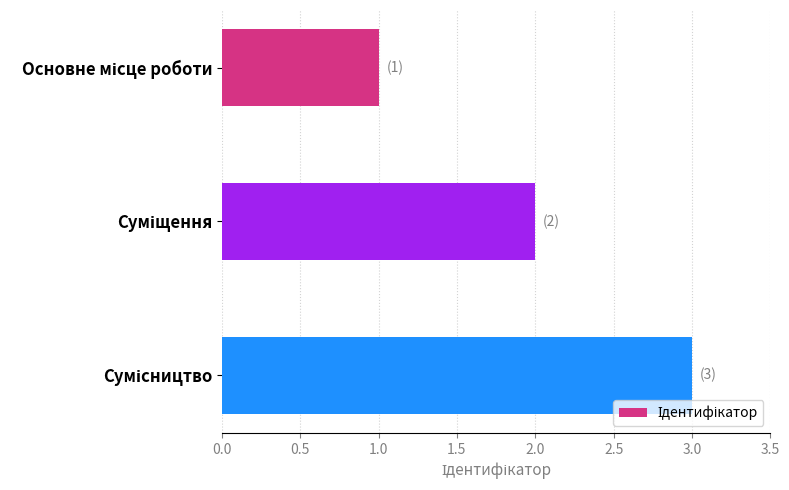

How many series are shown in this chart?

1